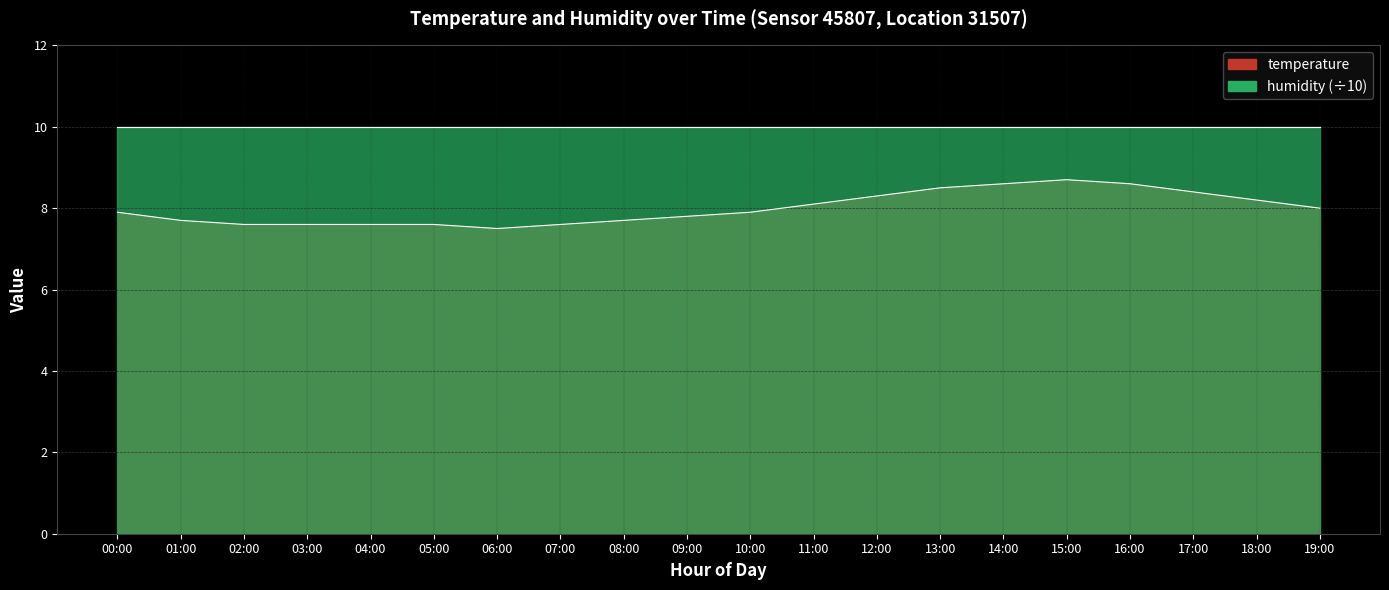

Which has a higher value, 10:00 or 04:00?

10:00